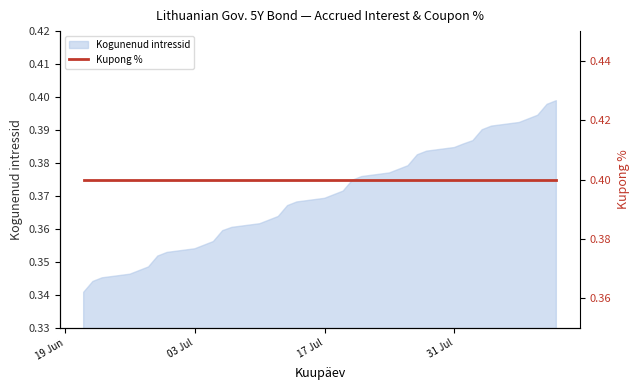

What is the sum of all values?

14.1